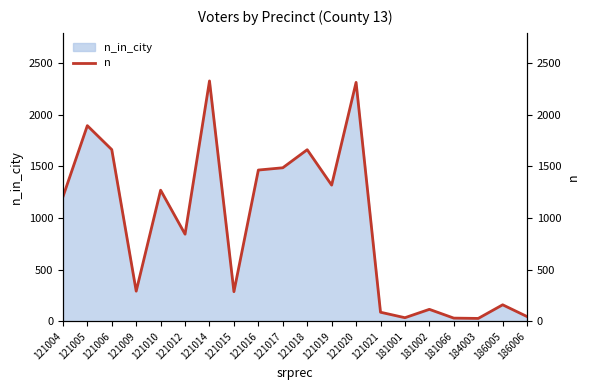

How many interior local peaks (higher than both neighbors) does the data have?

7